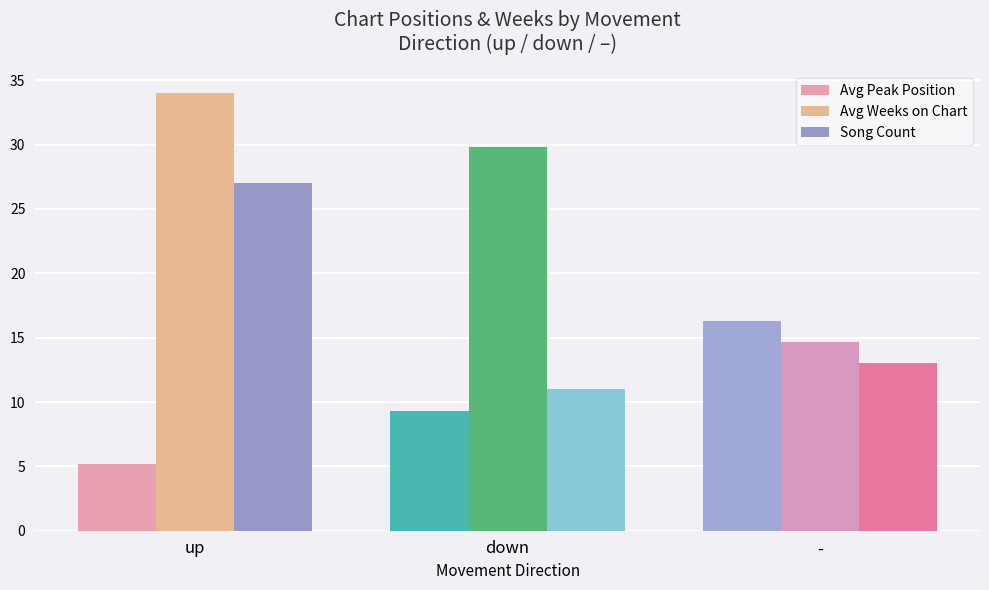

What is the sum of all Avg Weeks on Chart values?

78.5